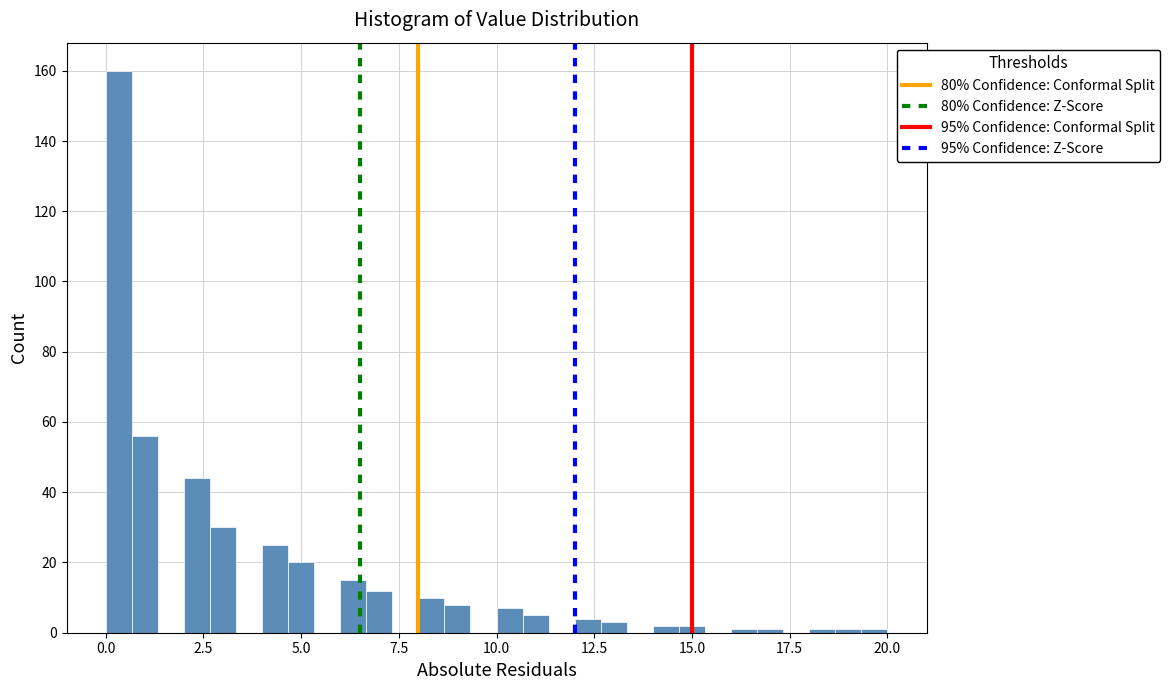

Read against the x-axis, roughly where is the centre of the tallest bar?

0.5